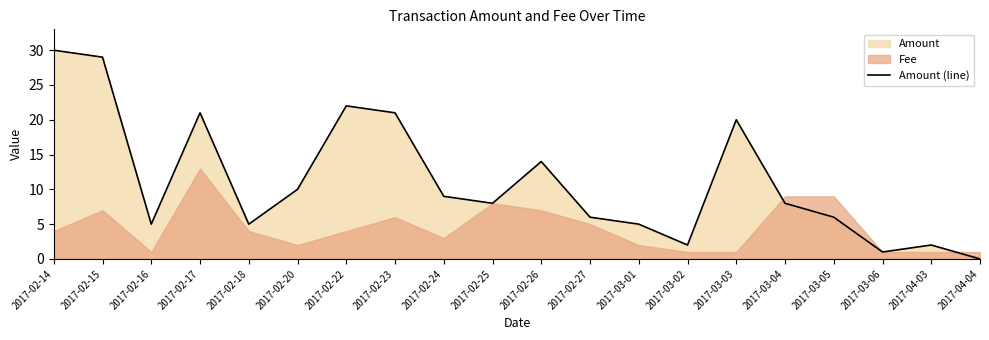

Rank the categories by value from highest to lowest.

2017-02-14, 2017-02-15, 2017-02-22, 2017-02-17, 2017-02-23, 2017-03-03, 2017-02-26, 2017-02-20, 2017-02-24, 2017-02-25, 2017-03-04, 2017-02-27, 2017-03-05, 2017-02-16, 2017-02-18, 2017-03-01, 2017-03-02, 2017-04-03, 2017-03-06, 2017-04-04